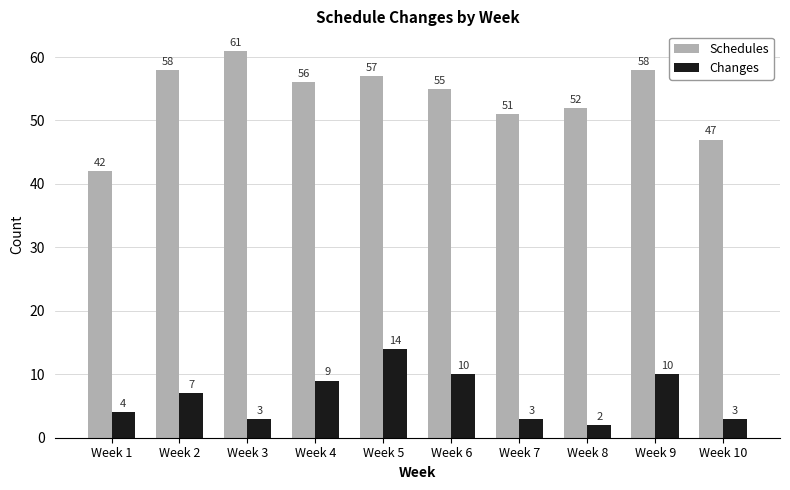

Rank the series by their maximum value, from lowest to highest.

Changes, Schedules